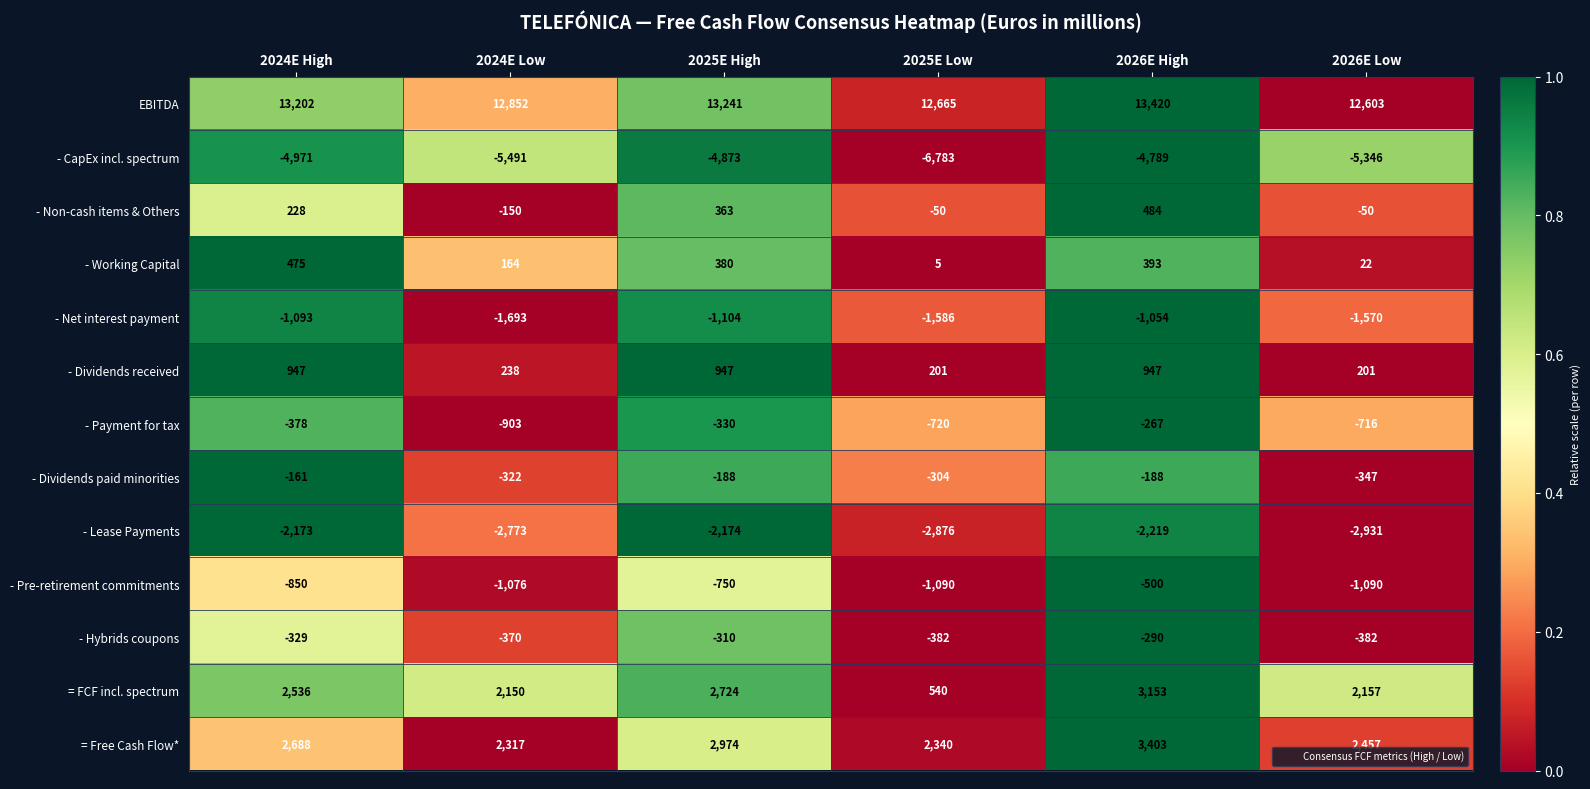

What is the sum of all - Pre-retirement commitments values?

-5356